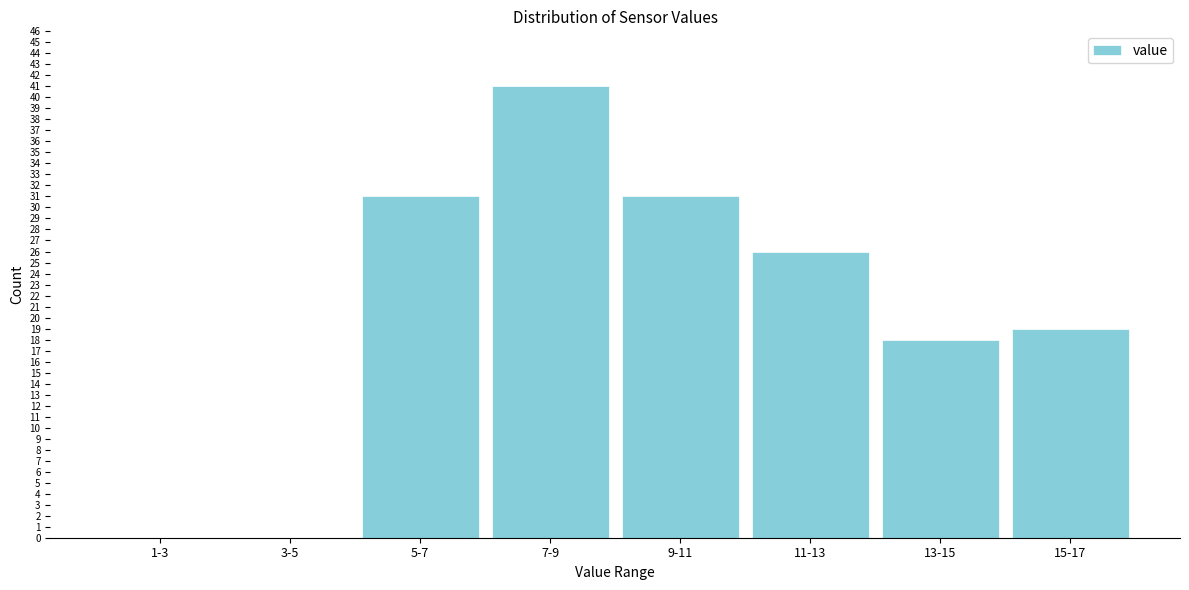

Reading left to right, what are all the values shown in this chart?

1-3=0	3-5=0	5-7=31	7-9=41	9-11=31	11-13=26	13-15=18	15-17=19